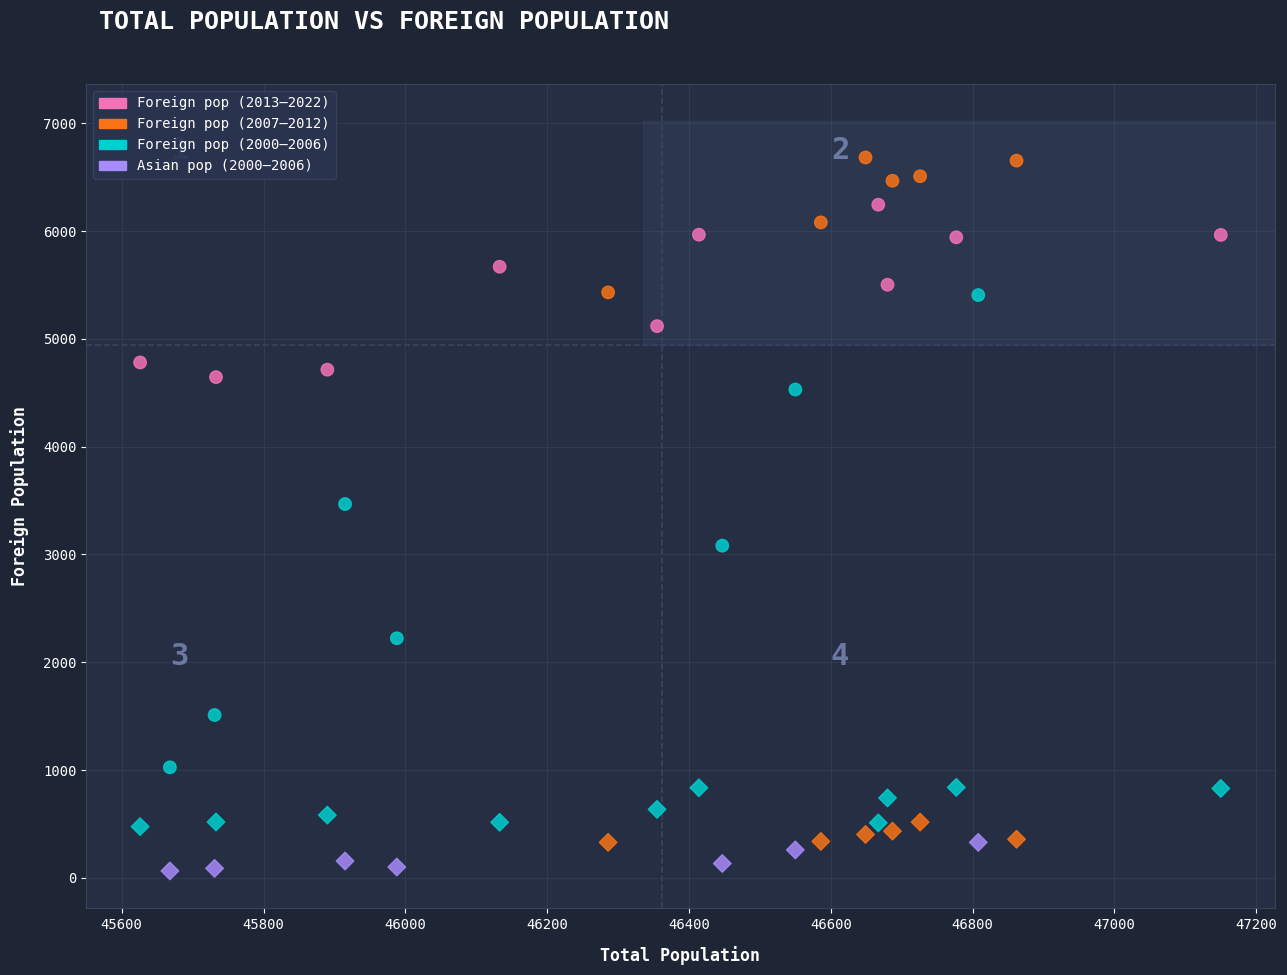

Across all data points, what is the range of X values (max minus min)?

1524